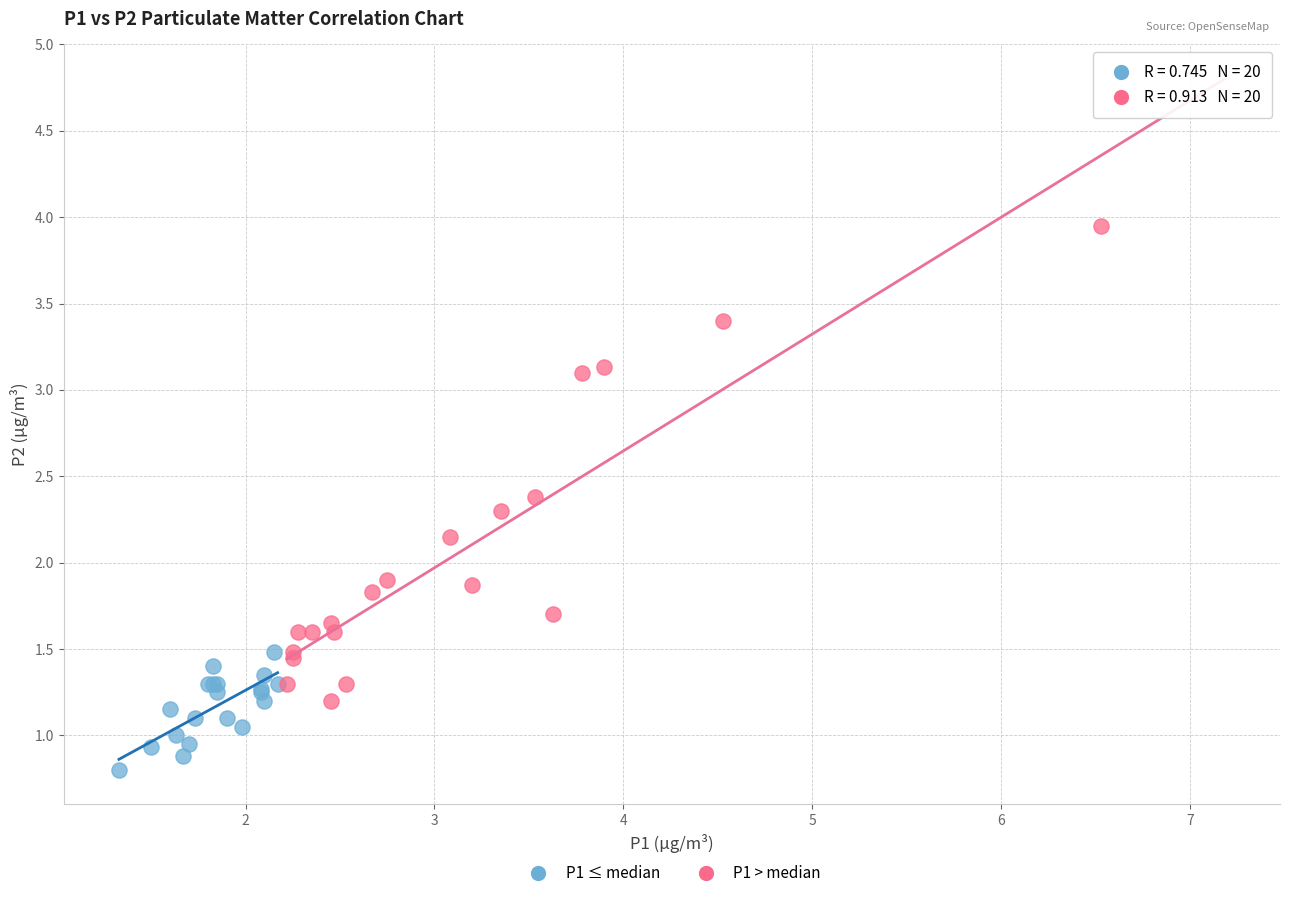

Which series has the widest spread of Y values?

P1 > median